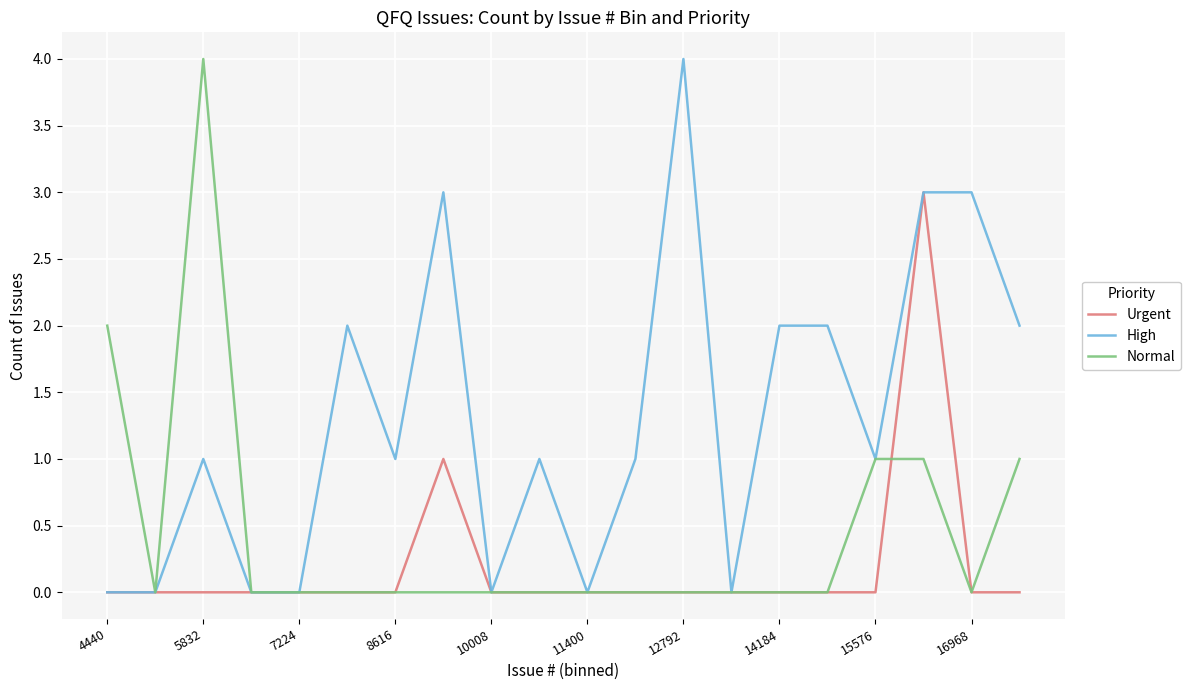

List the series in order of their overall mean, lowest first.

Urgent, Normal, High